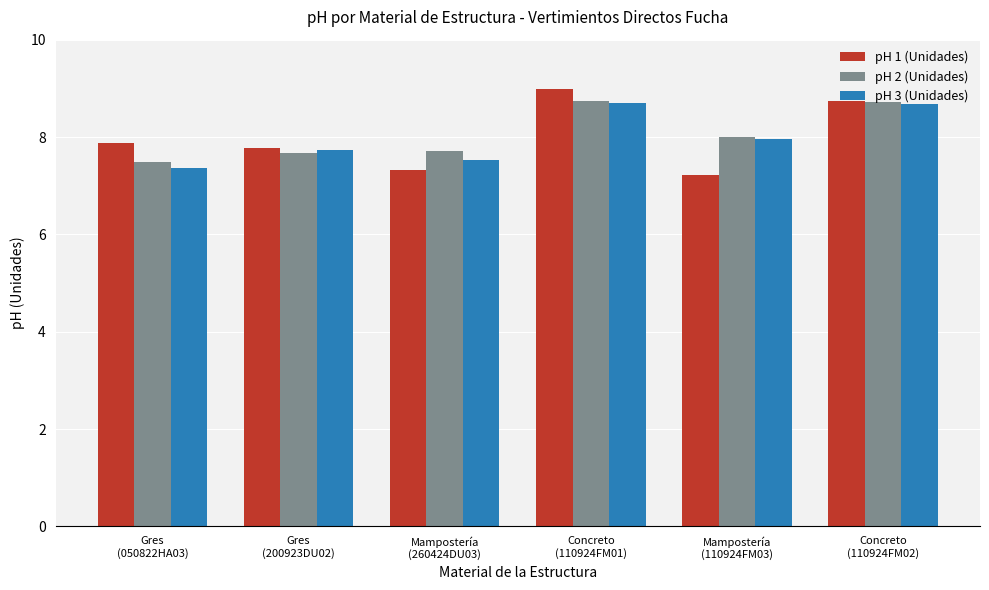

Reading right to left, list all the values displayed in this chart.

pH 1 (Unidades): Concreto
(110924FM02)=8.7	Mampostería
(110924FM03)=7.2	Concreto
(110924FM01)=9.0	Mampostería
(260424DU03)=7.3	Gres
(200923DU02)=7.8	Gres
(050822HA03)=7.9
pH 2 (Unidades): Concreto
(110924FM02)=8.7	Mampostería
(110924FM03)=8.0	Concreto
(110924FM01)=8.7	Mampostería
(260424DU03)=7.7	Gres
(200923DU02)=7.7	Gres
(050822HA03)=7.5
pH 3 (Unidades): Concreto
(110924FM02)=8.7	Mampostería
(110924FM03)=8.0	Concreto
(110924FM01)=8.7	Mampostería
(260424DU03)=7.5	Gres
(200923DU02)=7.7	Gres
(050822HA03)=7.4